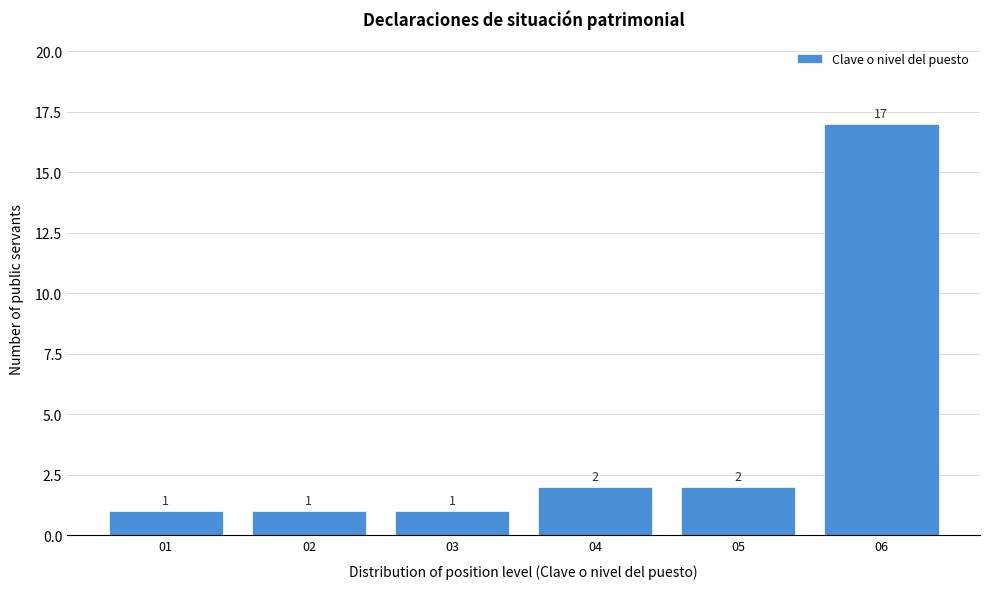

Reading left to right, what are all the values shown in this chart?

1	1	1	2	2	17